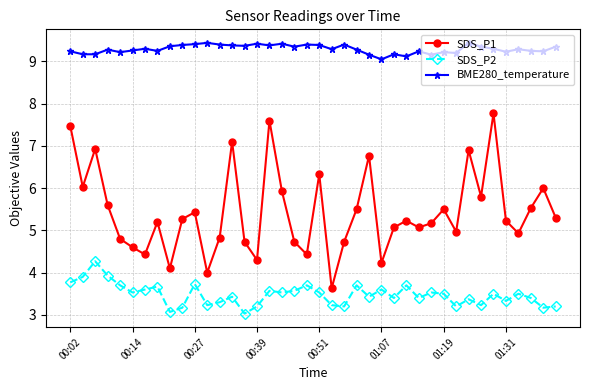

What is the difference between the maximum and second lowest values in the BME280_temperature series?

0.3